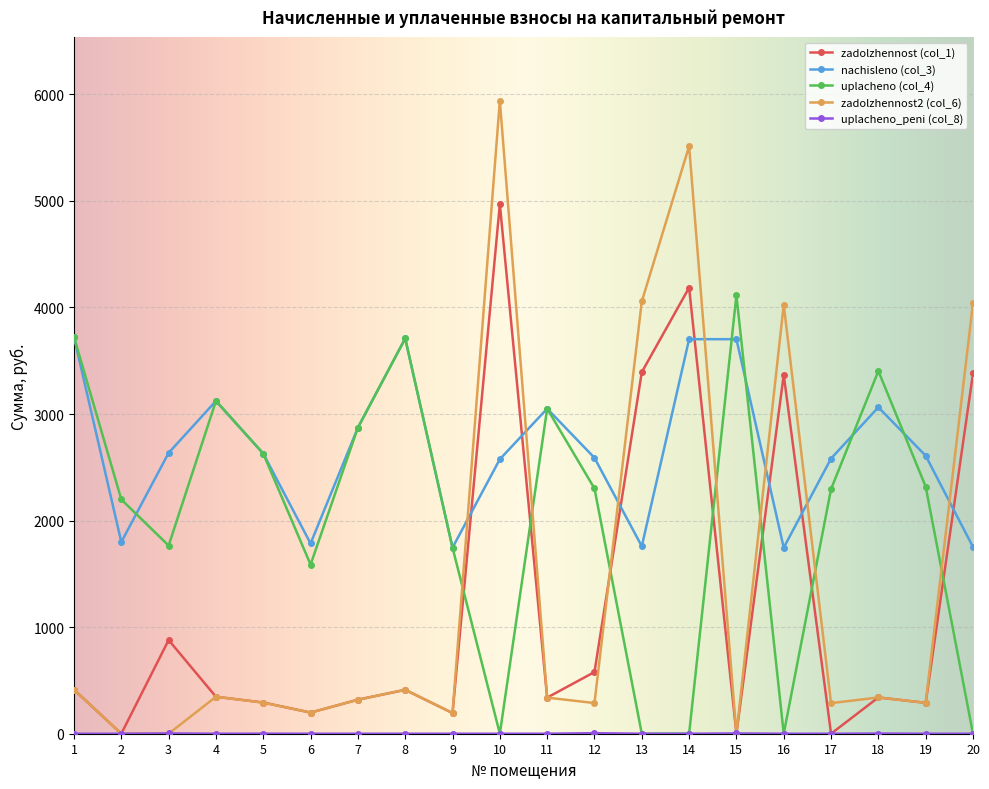

Read the zadolzhennost2 (col_6) value at 9.

194.0